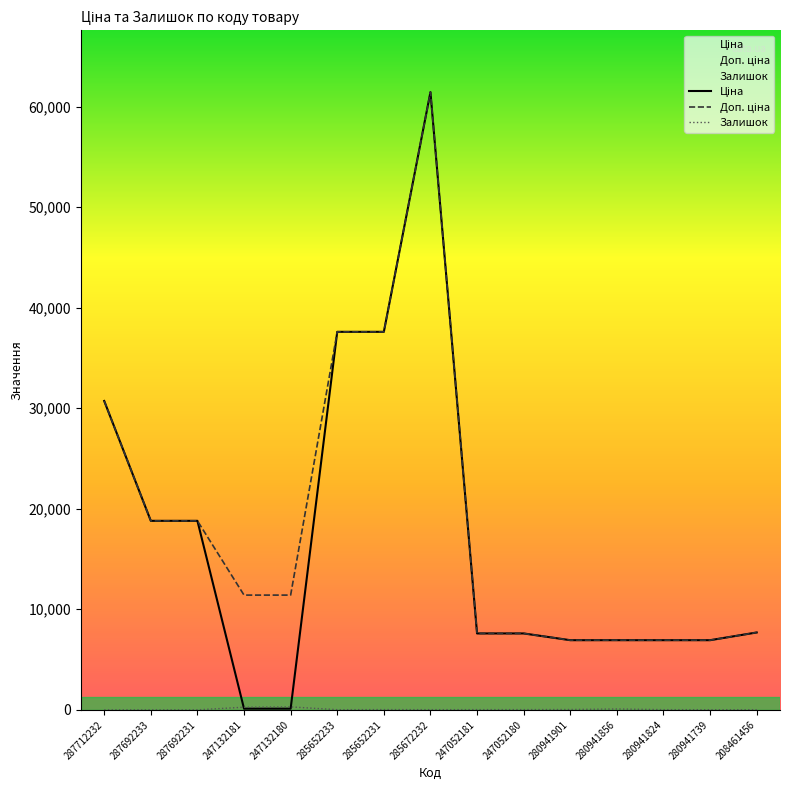

What is the label of the 12th point from the right?

247132181